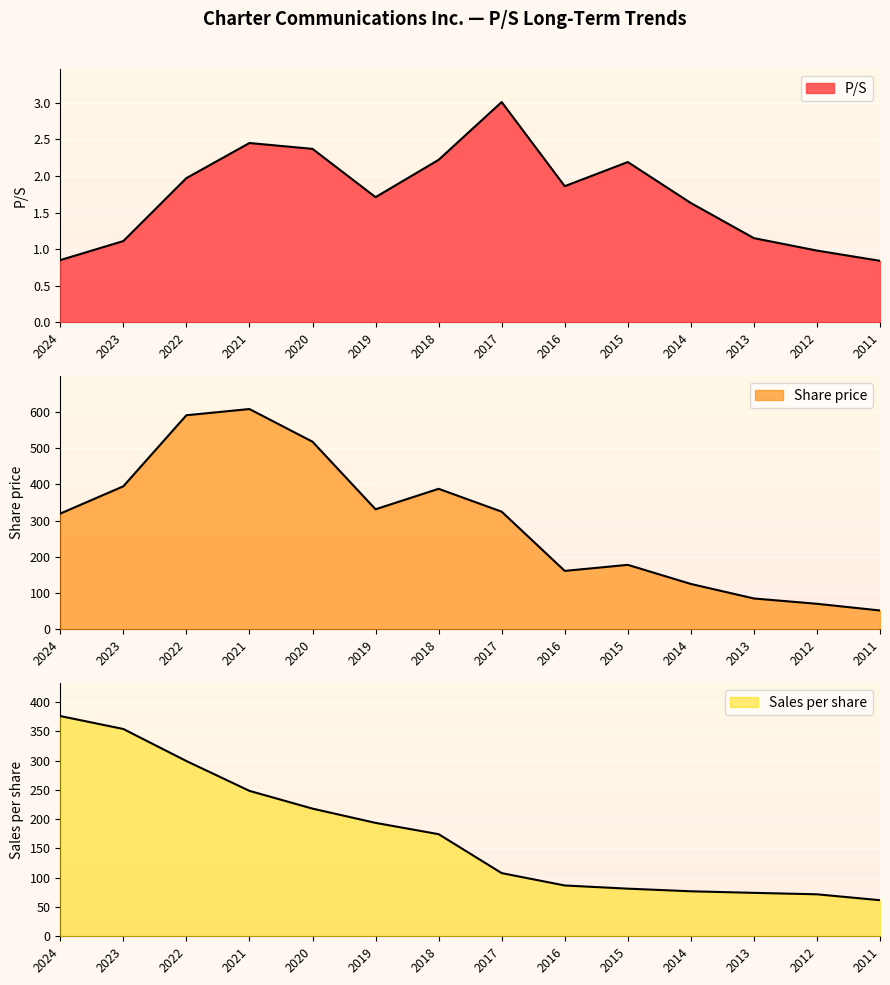

Which series has the largest total across all categories?

Share price